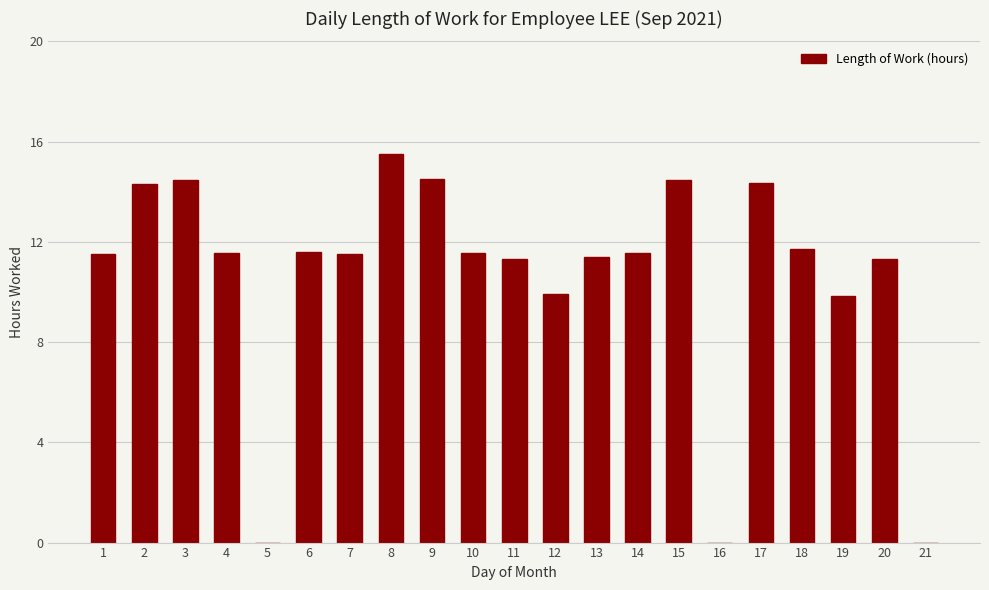

What is the difference between the values at 7 and 16?

11.5